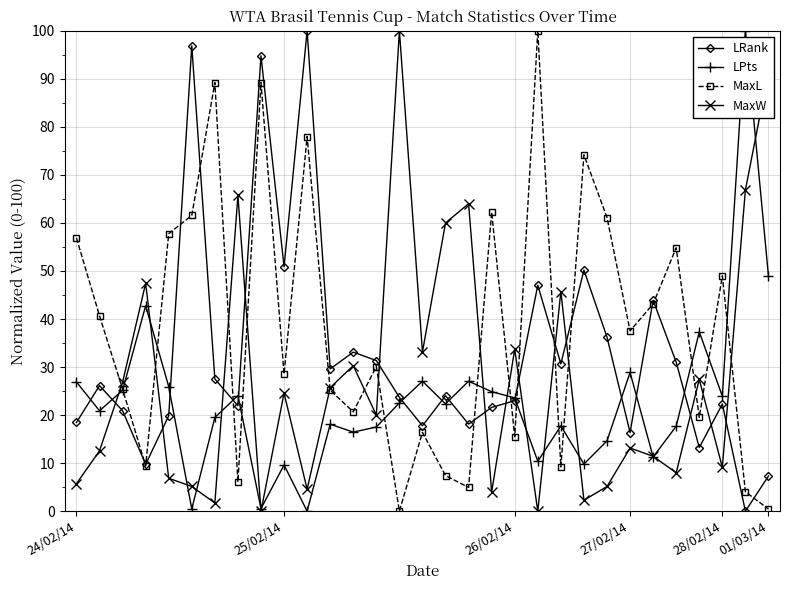

What is the highest value of the MaxL series?

100.0